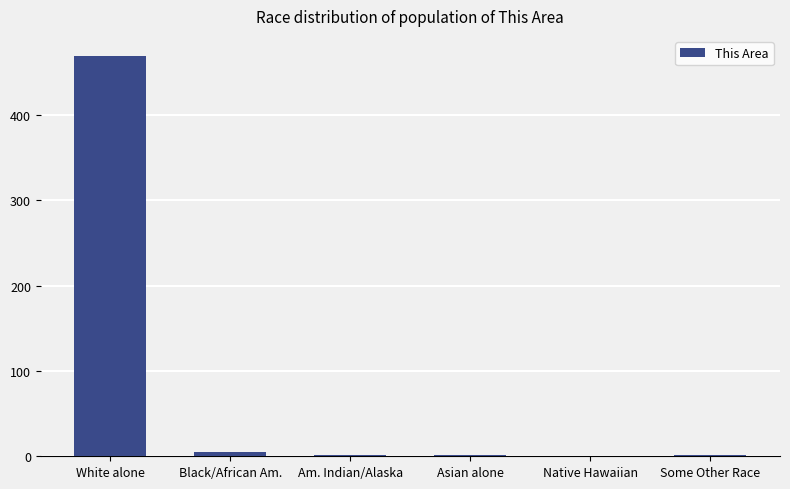

At which category does the chart reach its peak across all series?

White alone